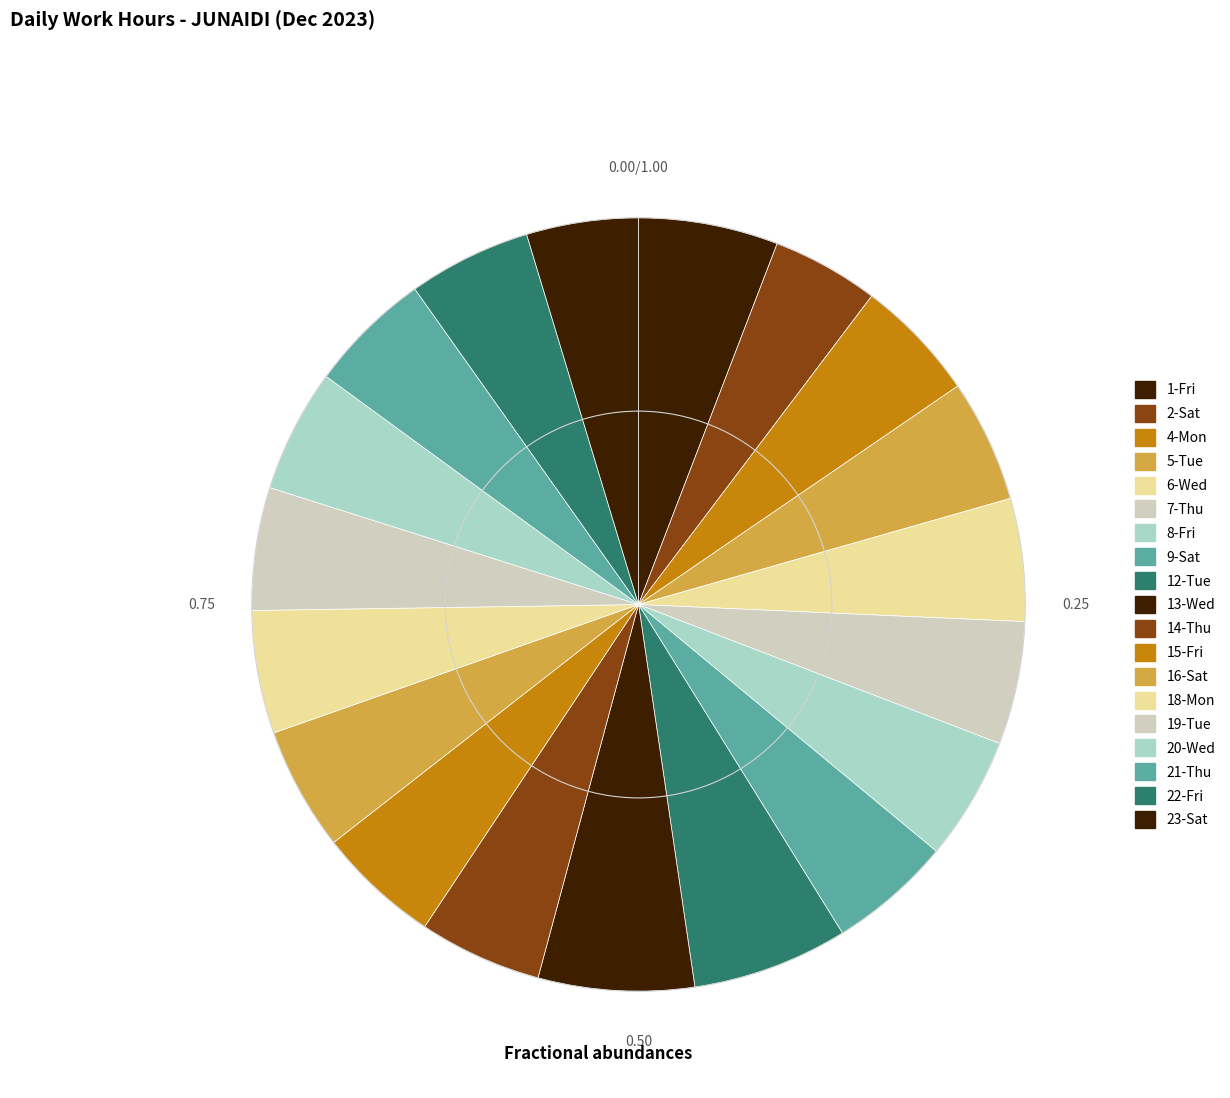

What is the ratio of the value at 22-Fri to the value at 1-Fri?

0.9